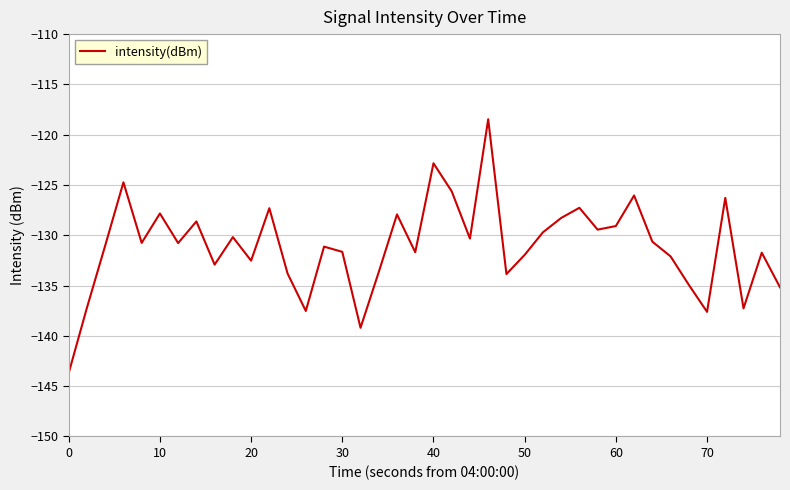

What is the difference between the maximum and minimum values?

25.2